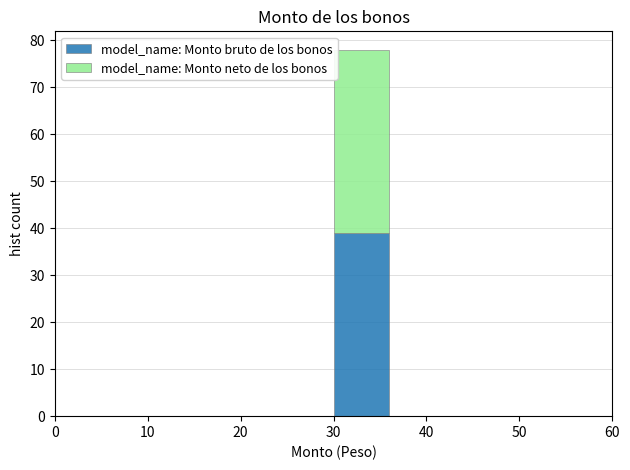

What is the total height of the stacked bar covering 30 to 36 on the x-axis? The values are not printed on the chart, so give them approximately, as read against the axis.

78